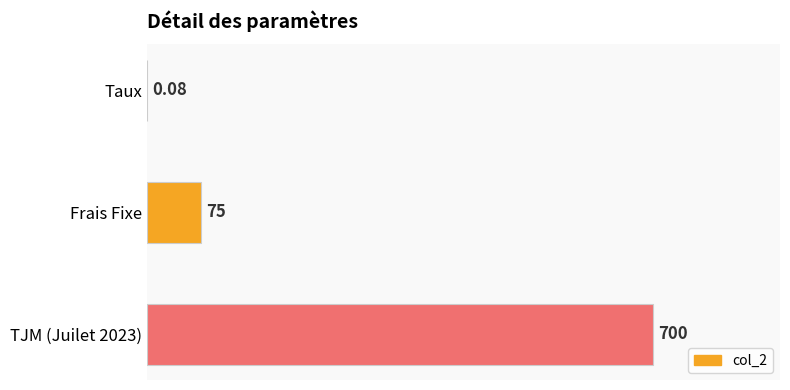

What is the ratio of the value at TJM (Juilet 2023) to the value at Frais Fixe?

9.3